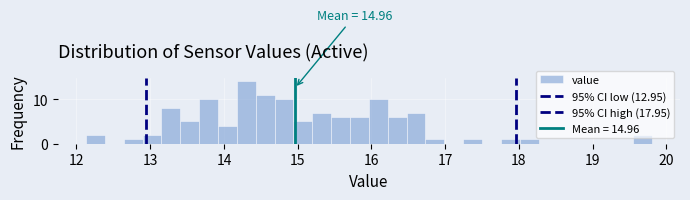

Read against the x-axis, roughly where is the centre of the tallest bar?

14.3